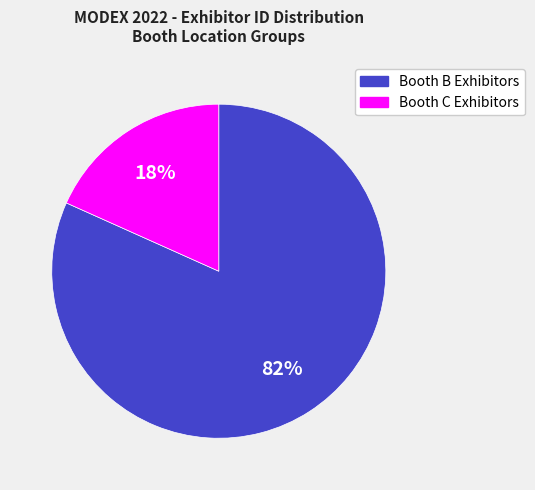

Is there any slice that represents more than half of the pie?

Yes